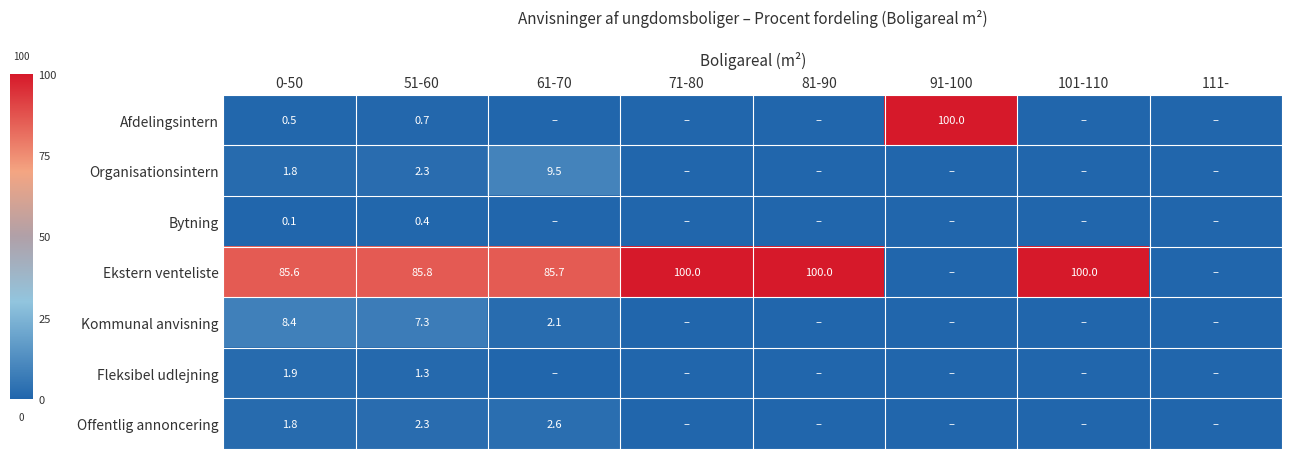

The Fleksibel udlejning series shows 2.0 at 51-60. True or false?

False